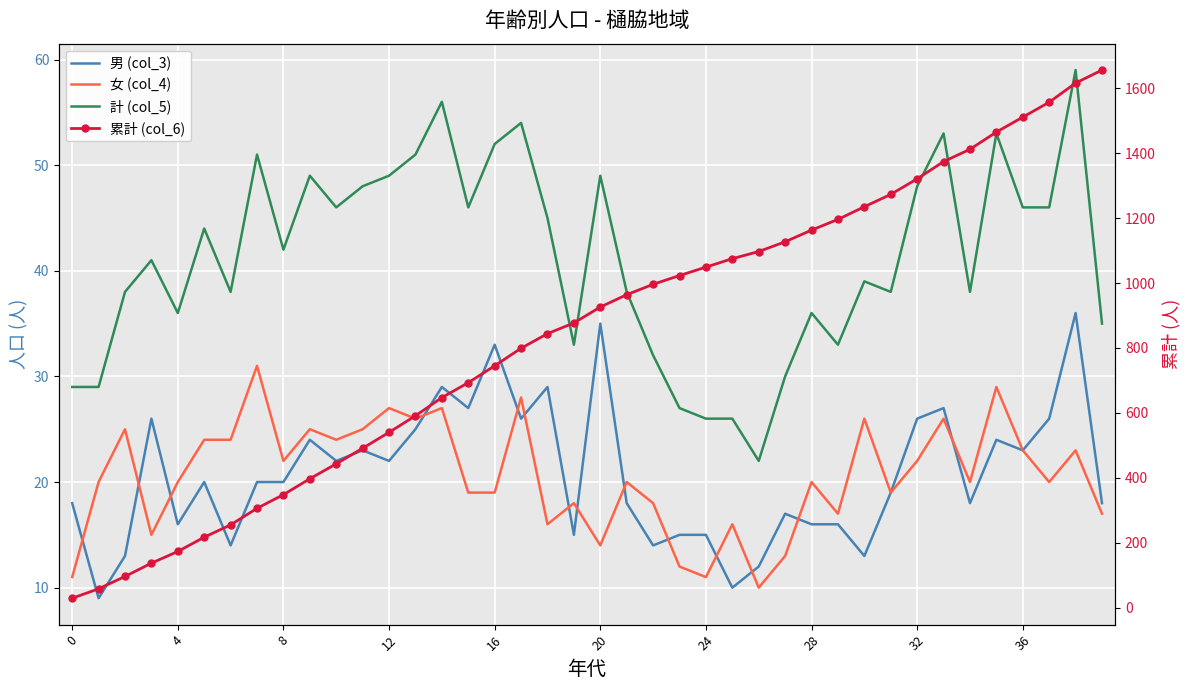

How many lines are shown in the chart?

4